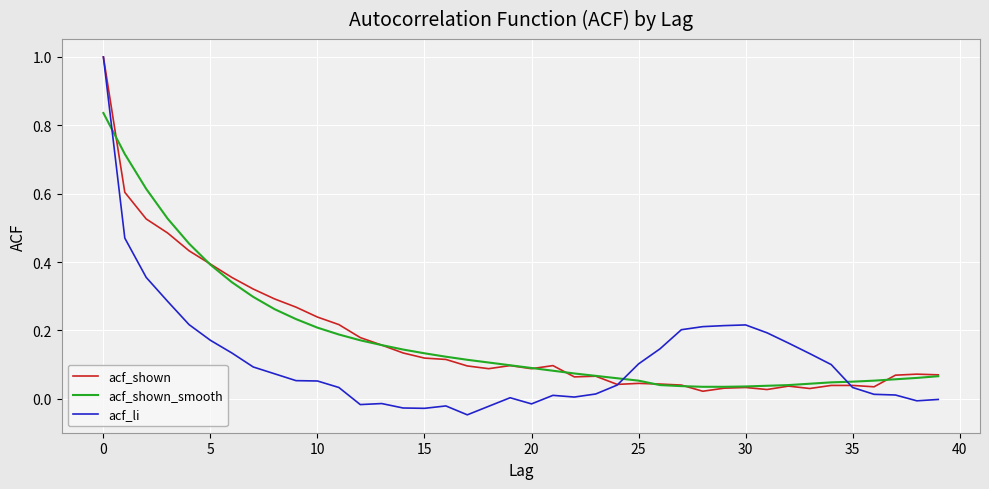

Count the number of categories in the chart.

40